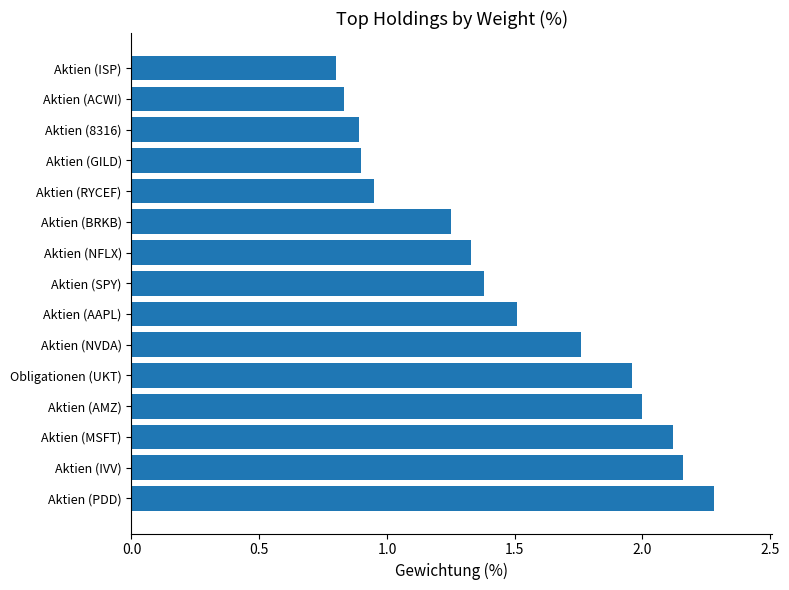

What is the greatest value displayed?

2.3